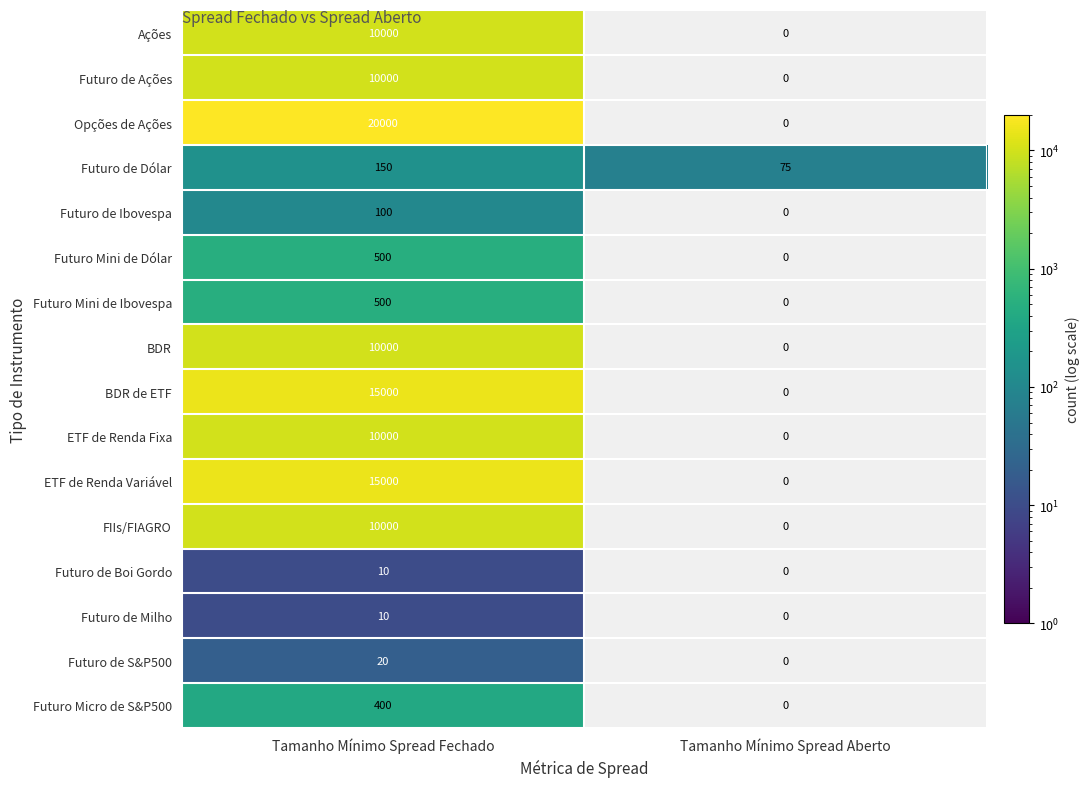

The value of BDR de ETF at Tamanho Mínimo Spread Fechado is 5611. True or false?

False